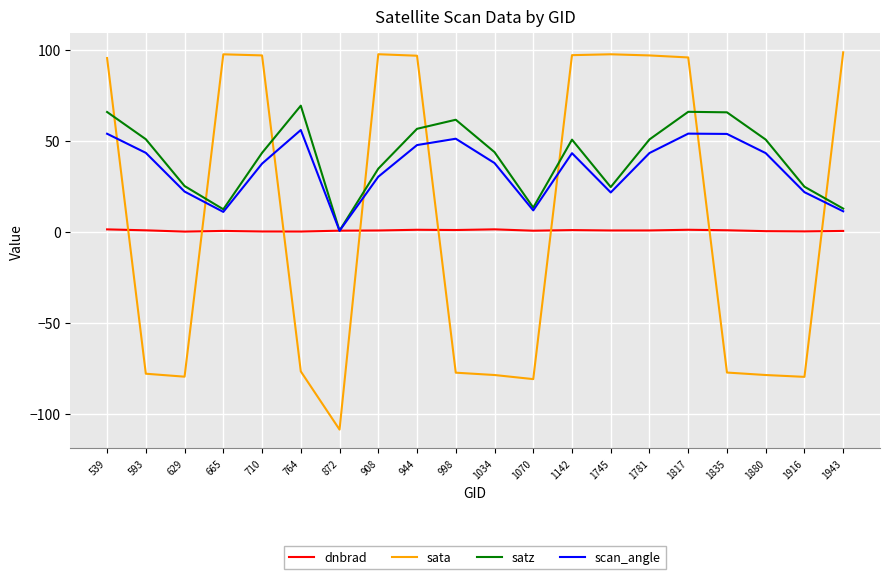

Rank the series by their average value, from highest to lowest.

satz, scan_angle, sata, dnbrad